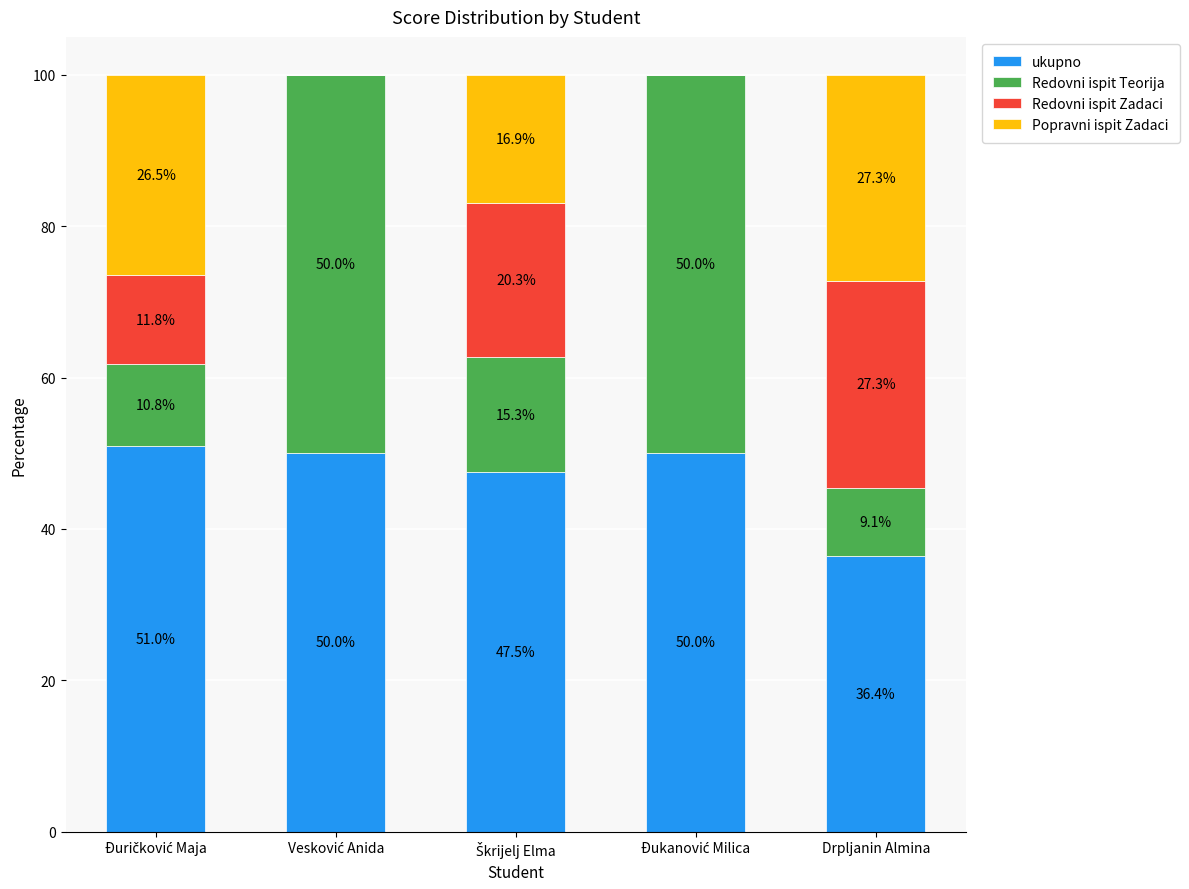

True or false: ukupno has a value of 36.4 at Drpljanin Almina.

True